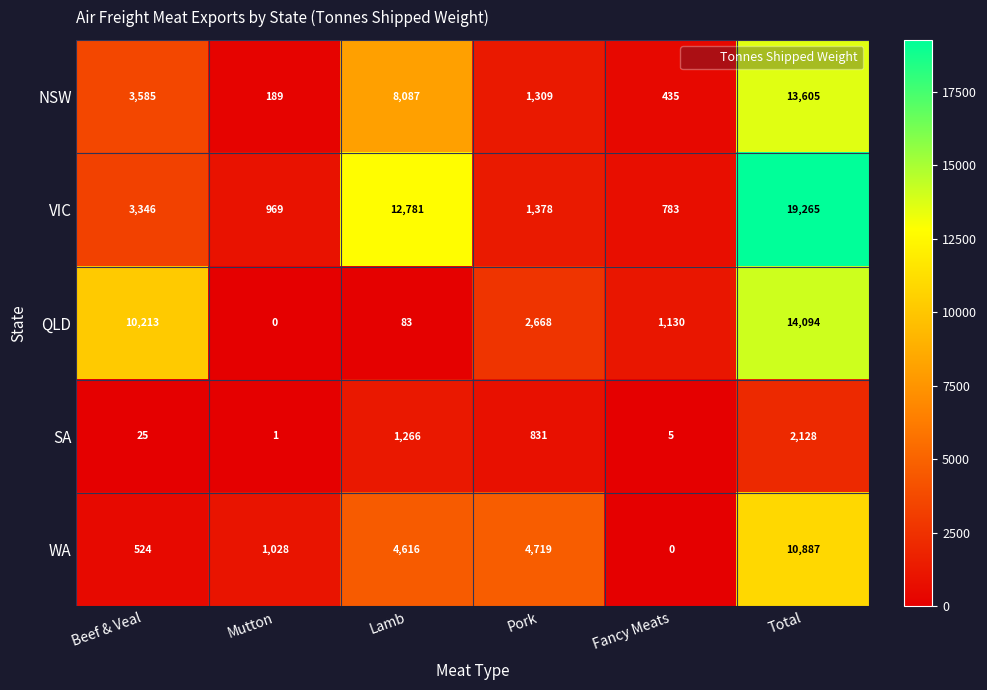

At which label is VIC closest to 10024?

Lamb